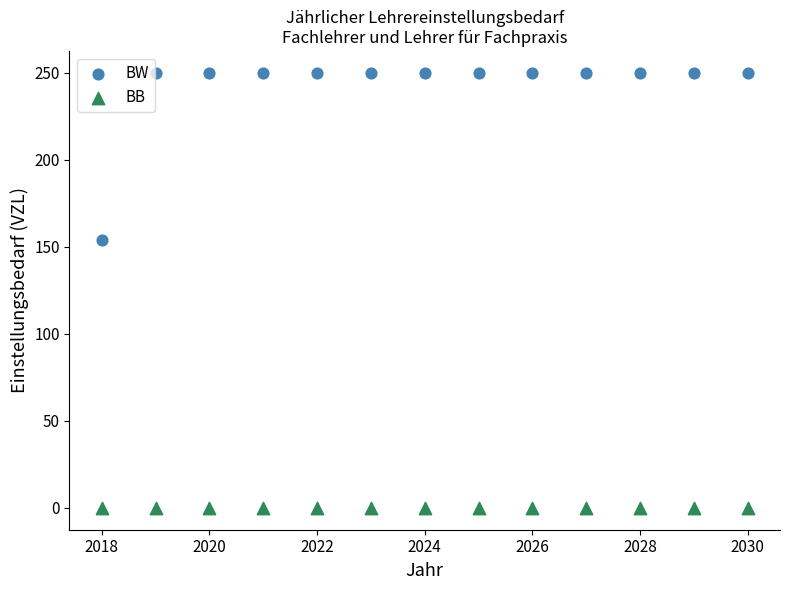

Which series reaches the minimum Y coordinate?

BB